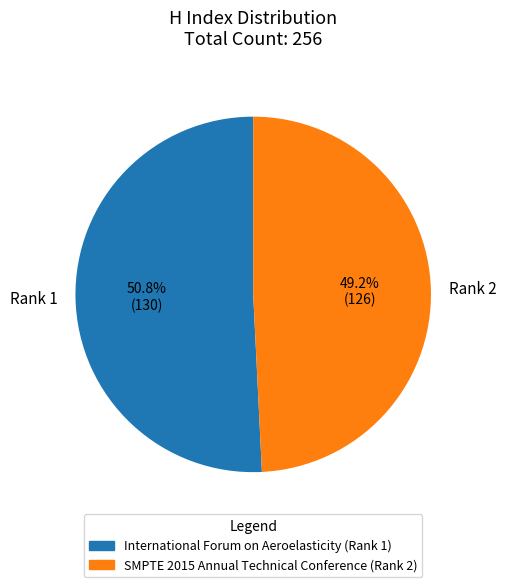

Which slice is the smallest?

Rank 2